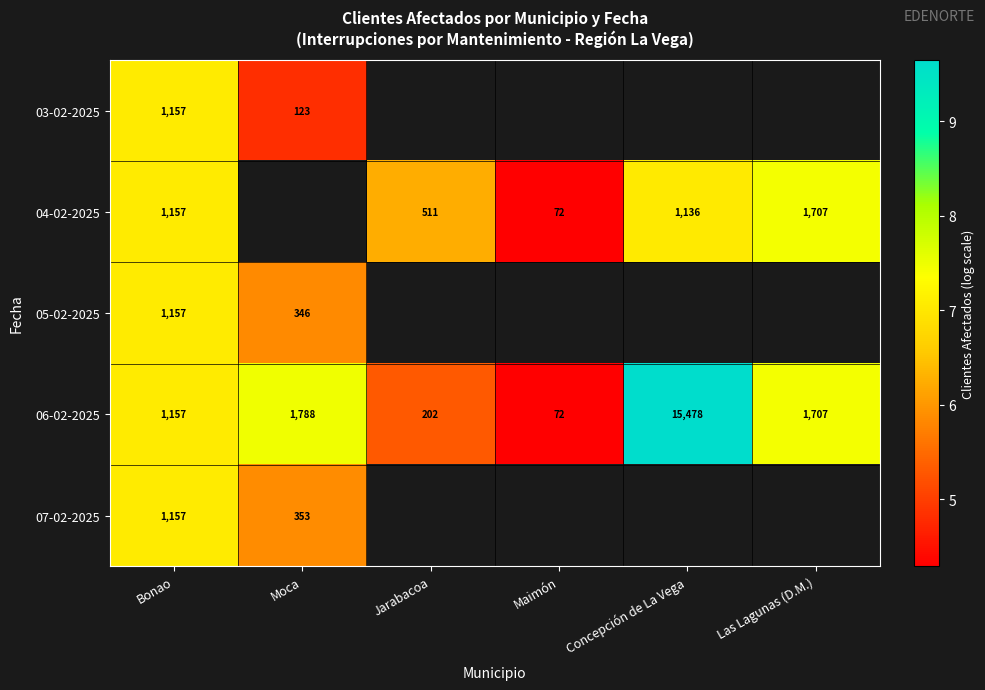

How many values in the 06-02-2025 series are below 1707?

3